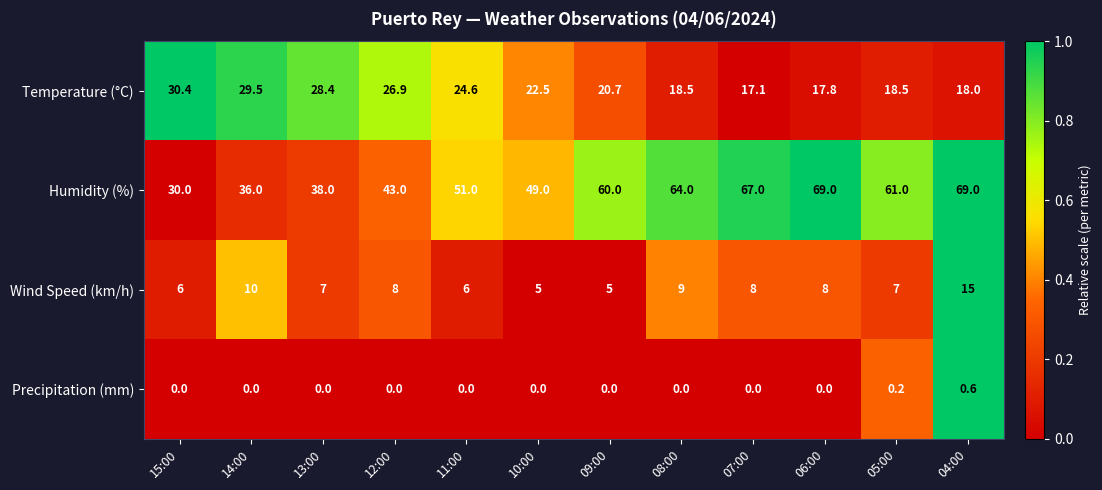

What is the sum of all Precipitation (mm) values?

0.8